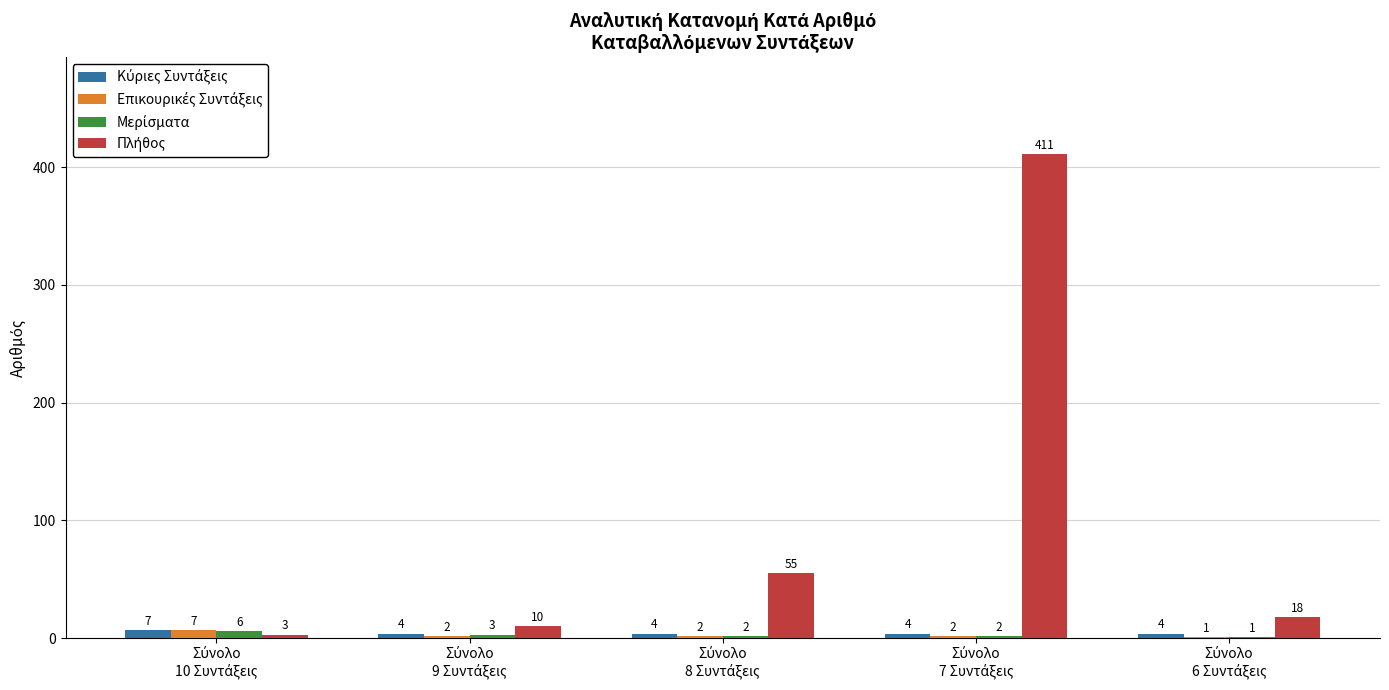

How many distinct data groups are displayed?

4